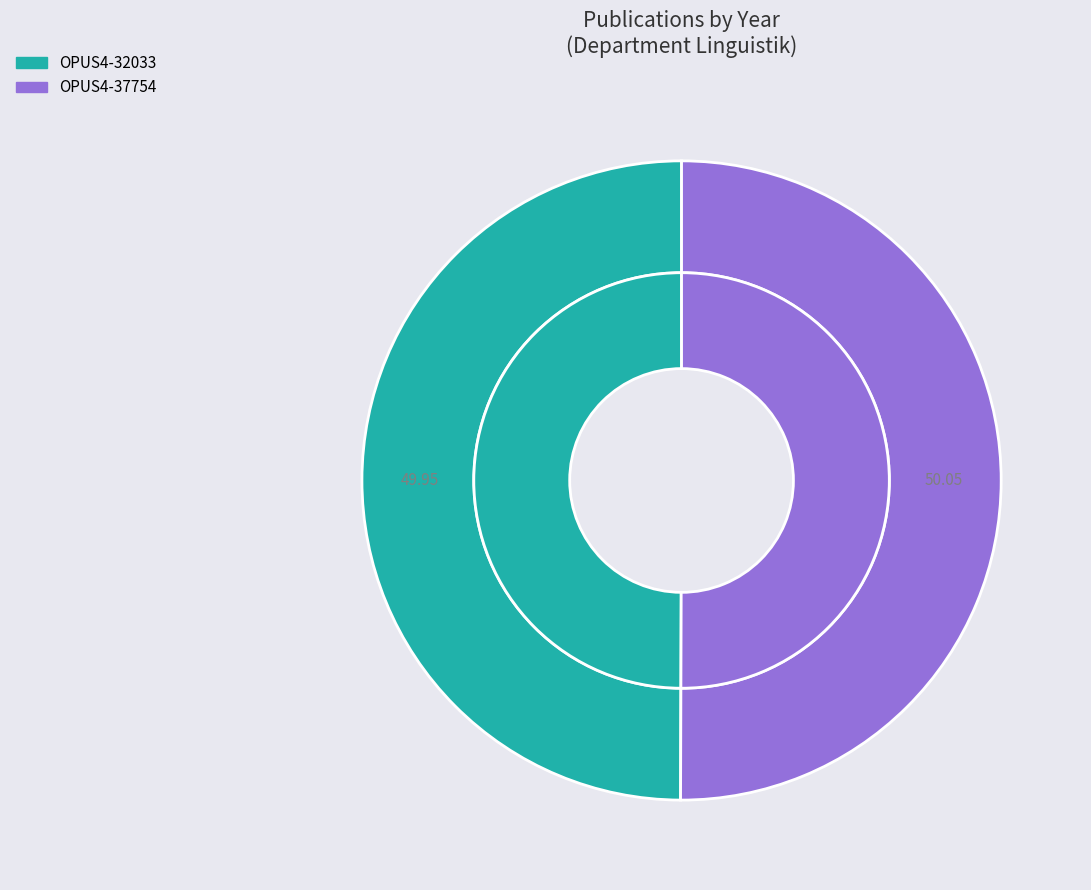

Is it true that OPUS4-32033 is 42% of the pie?

False